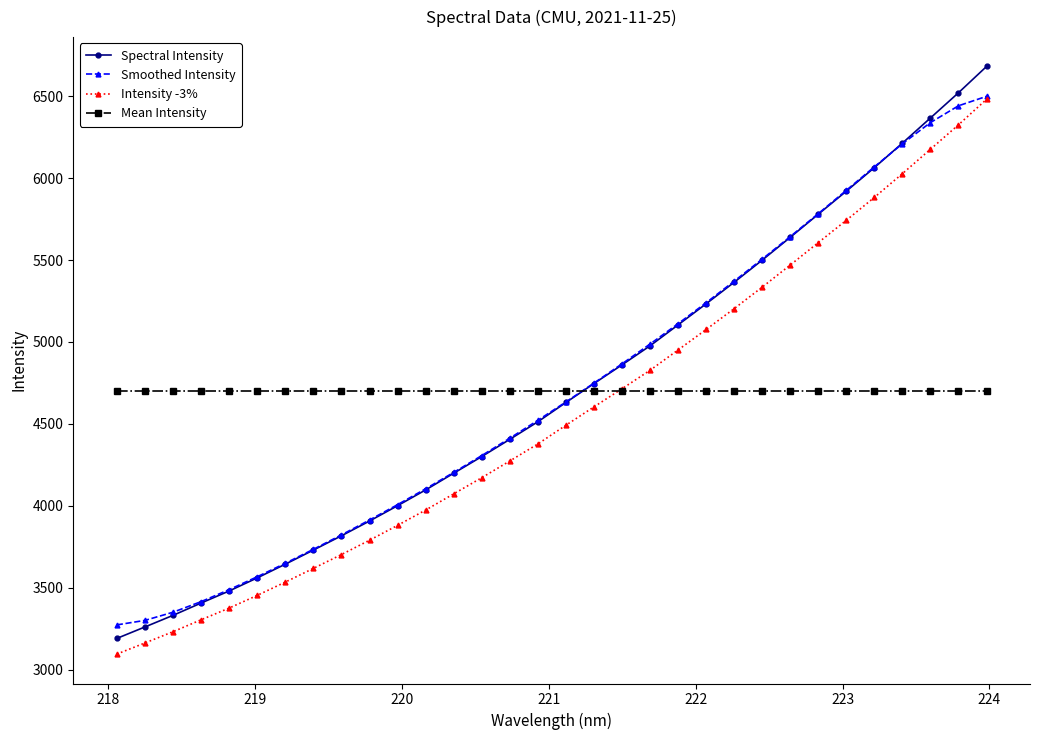

Which series has the widest spread of values?

Spectral Intensity